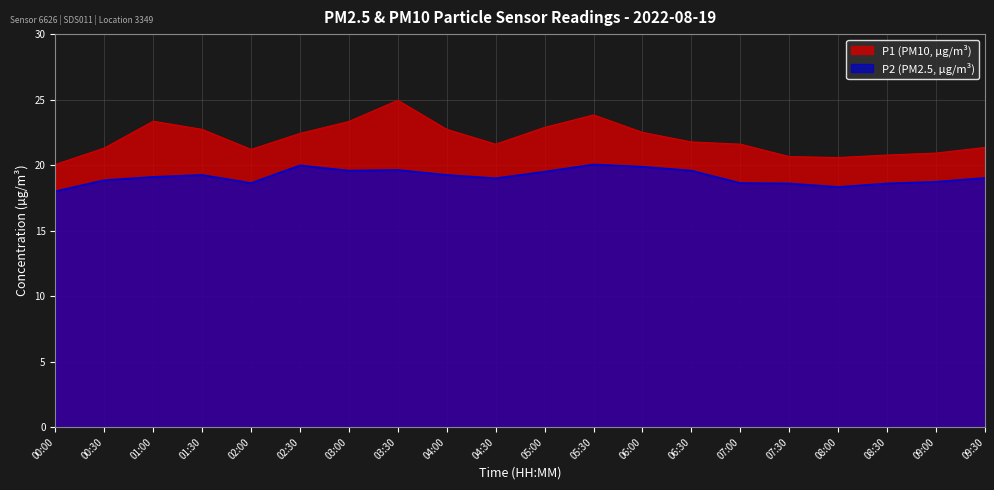

What is the sum of the P2 values at 02:00 and 09:00?

37.4